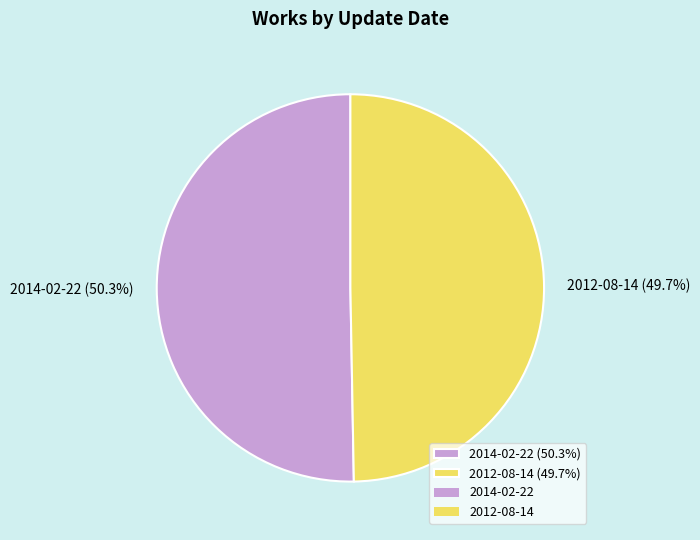

To the nearest percent, what is the difference between the largest and smallest slice percentages?

1%